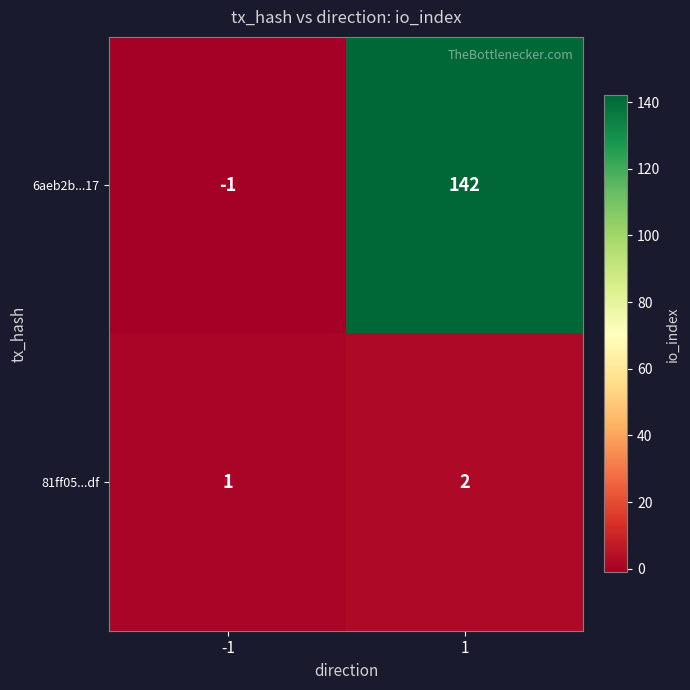

What is the sum of all 81ff05...df values?

3